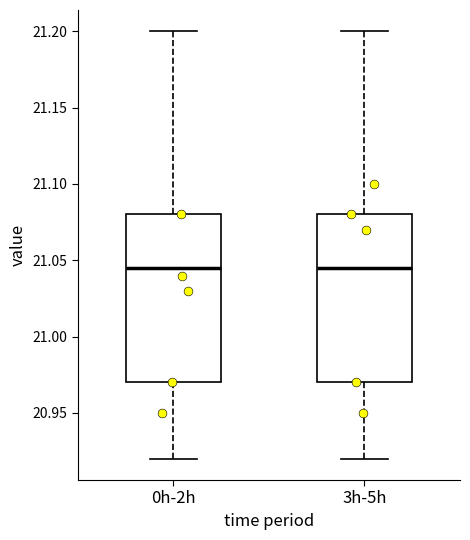

Where does the lower whisker of the box for 0h-2h end on the y-axis? The values are not printed on the chart, so give them approximately, as read against the axis.

20.920